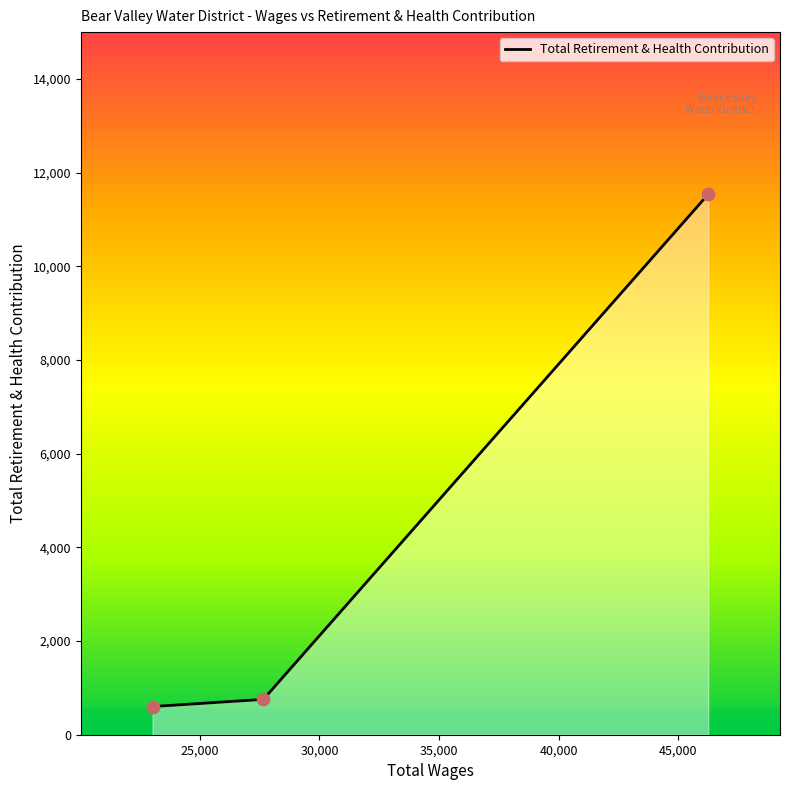

What is the minimum value shown in the chart?

601